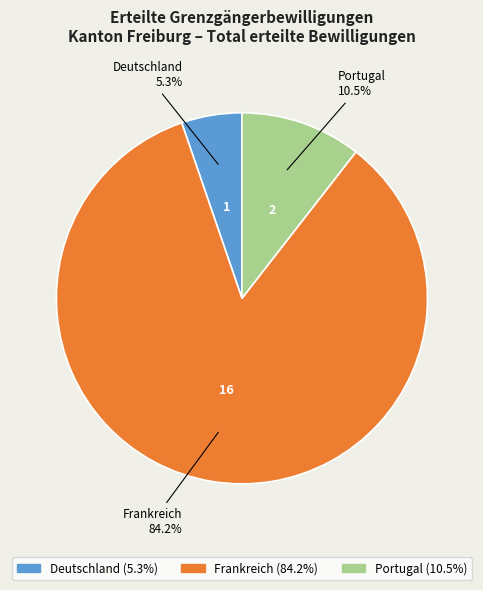

Is it true that Frankreich is 78% of the pie?

False